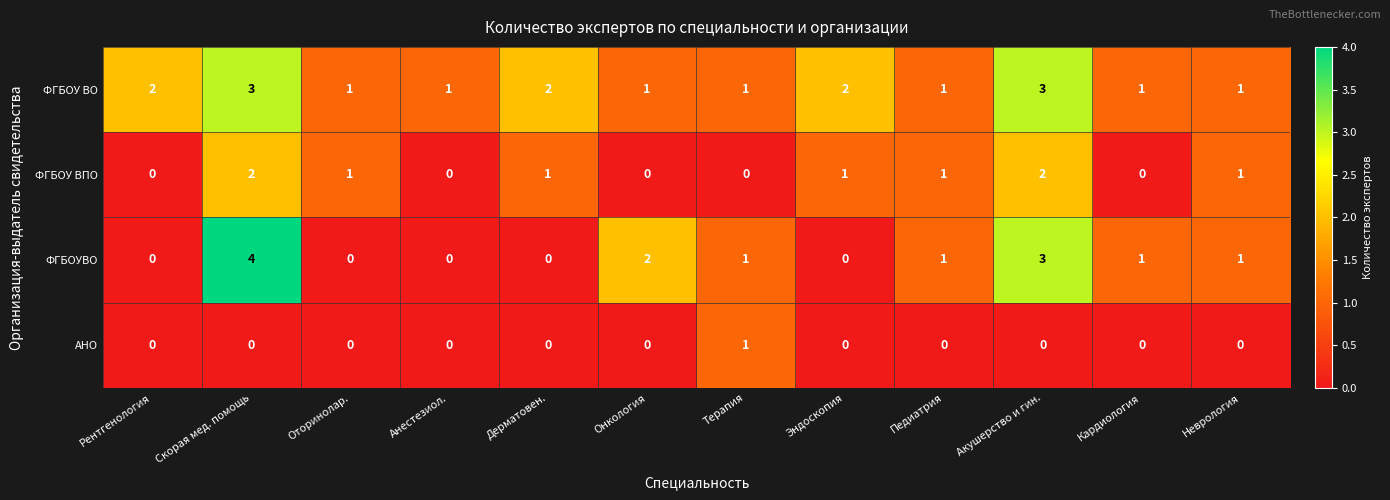

How many data points does each series have?

12